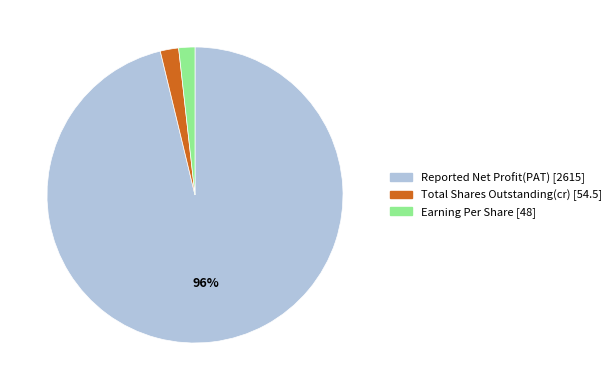

To the nearest percent, what is the difference between the largest and smallest slice percentages?

94%